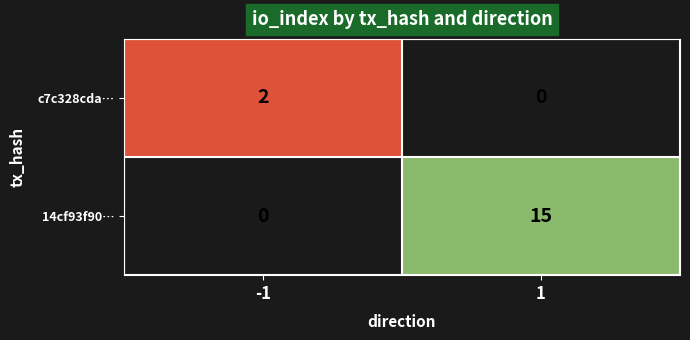

Which has a higher value, 1 or -1?

-1